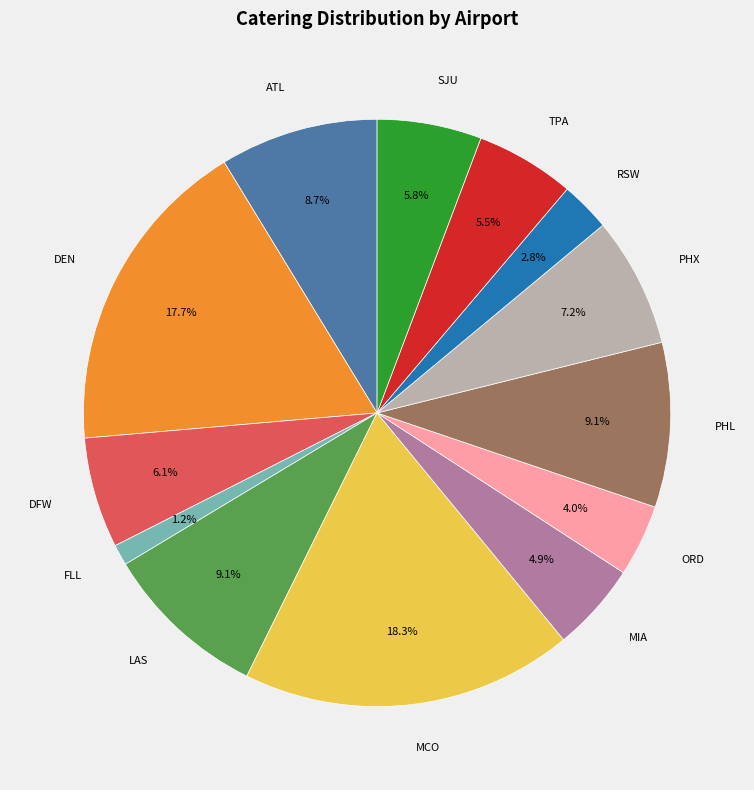

Which category has the biggest portion of the pie?

MCO